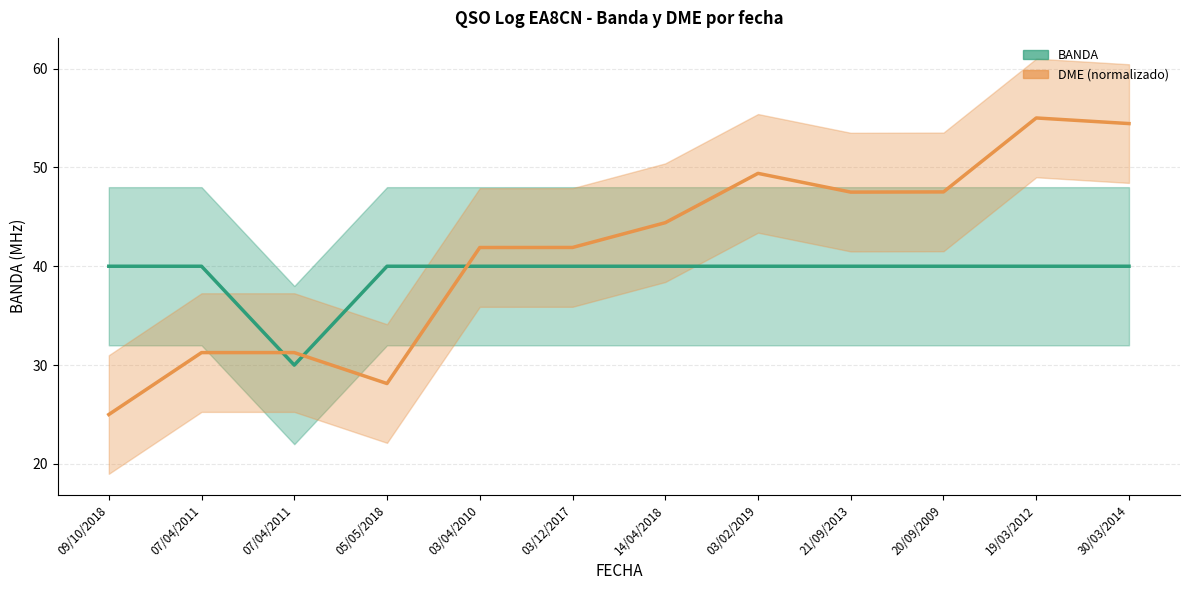

Which label corresponds to the largest value in the chart?

19/03/2012